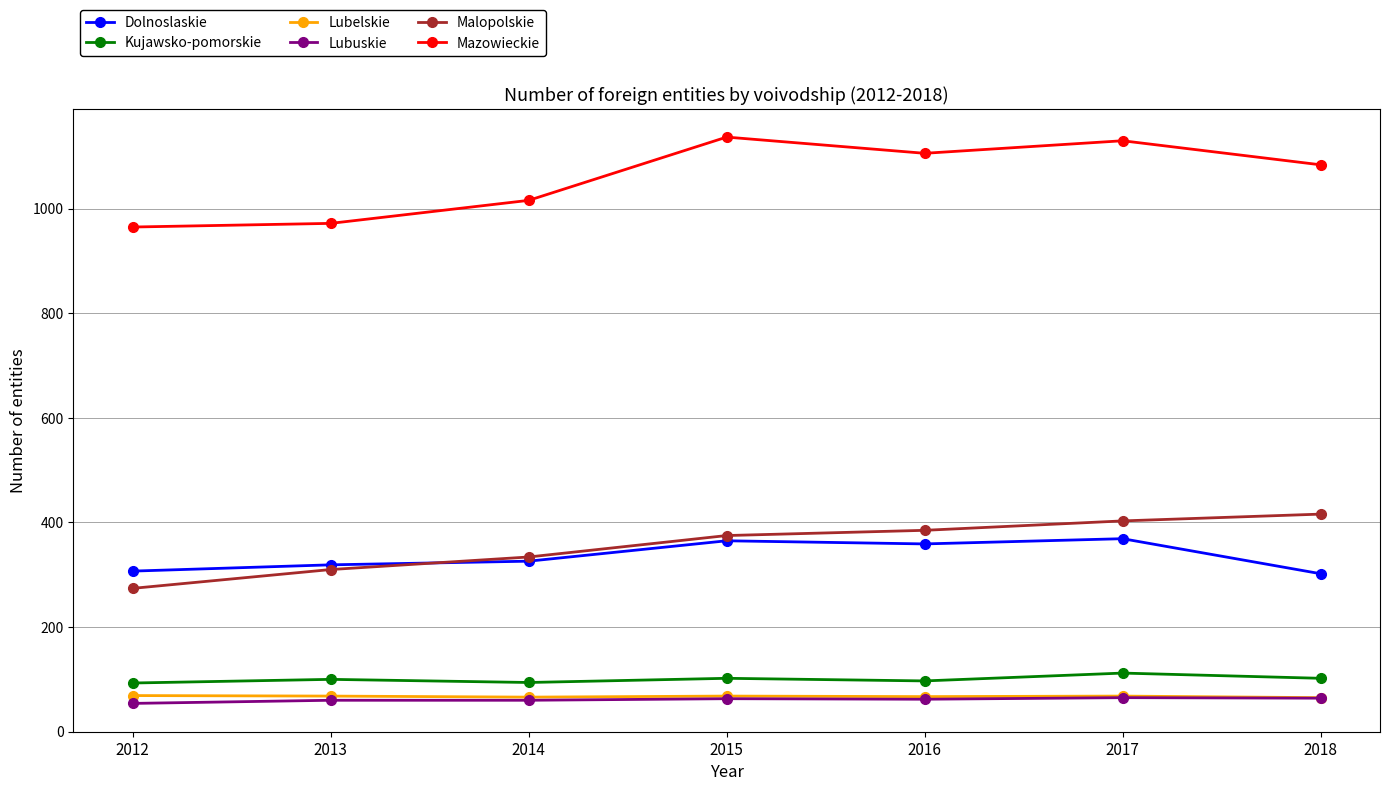

True or false: Kujawsko-pomorskie and Lubelskie intersect in this chart.

False